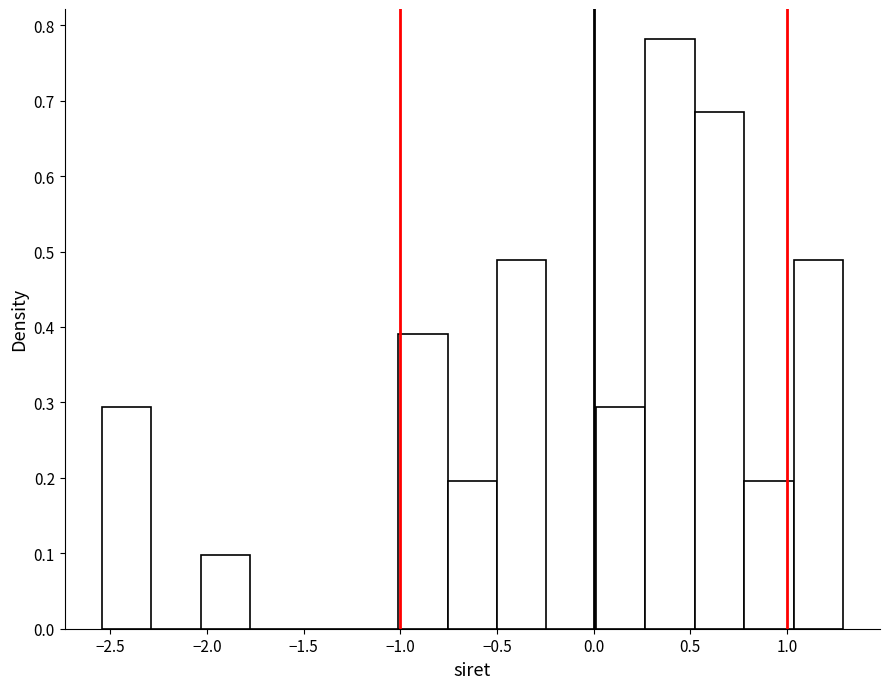

Reading left to right, list every bar in this chart as the range it spans on the x-axis followed by its height. Neither the bar edges nor the heights are printed on the chart, so give them approximately, as read against the axes.

-2.55 to -2.30: 0.29
-2.30 to -2.05: 0
-2.05 to -1.80: 0.10
-1.80 to -1.50: 0
-1.50 to -1.25: 0
-1.25 to -1.00: 0
-1.00 to -0.75: 0.39
-0.75 to -0.50: 0.20
-0.50 to -0.25: 0.49
-0.25 to 0.00: 0
0.00 to 0.25: 0.29
0.25 to 0.50: 0.78
0.50 to 0.80: 0.68
0.80 to 1.05: 0.20
1.05 to 1.30: 0.49